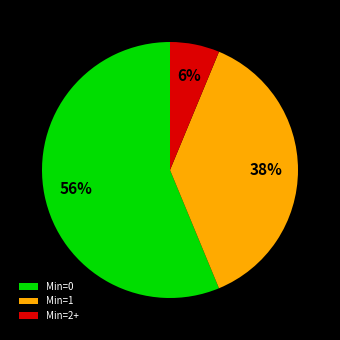

True or false: Min=0 accounts for 56% of the total.

True